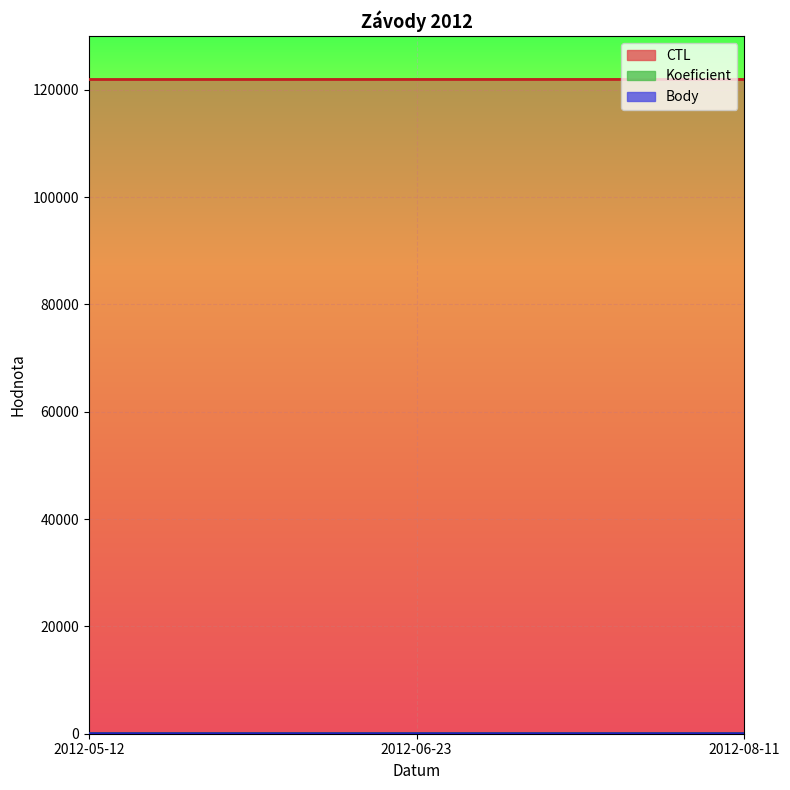

What are all the series names shown in the legend?

CTL, Koeficient, Body